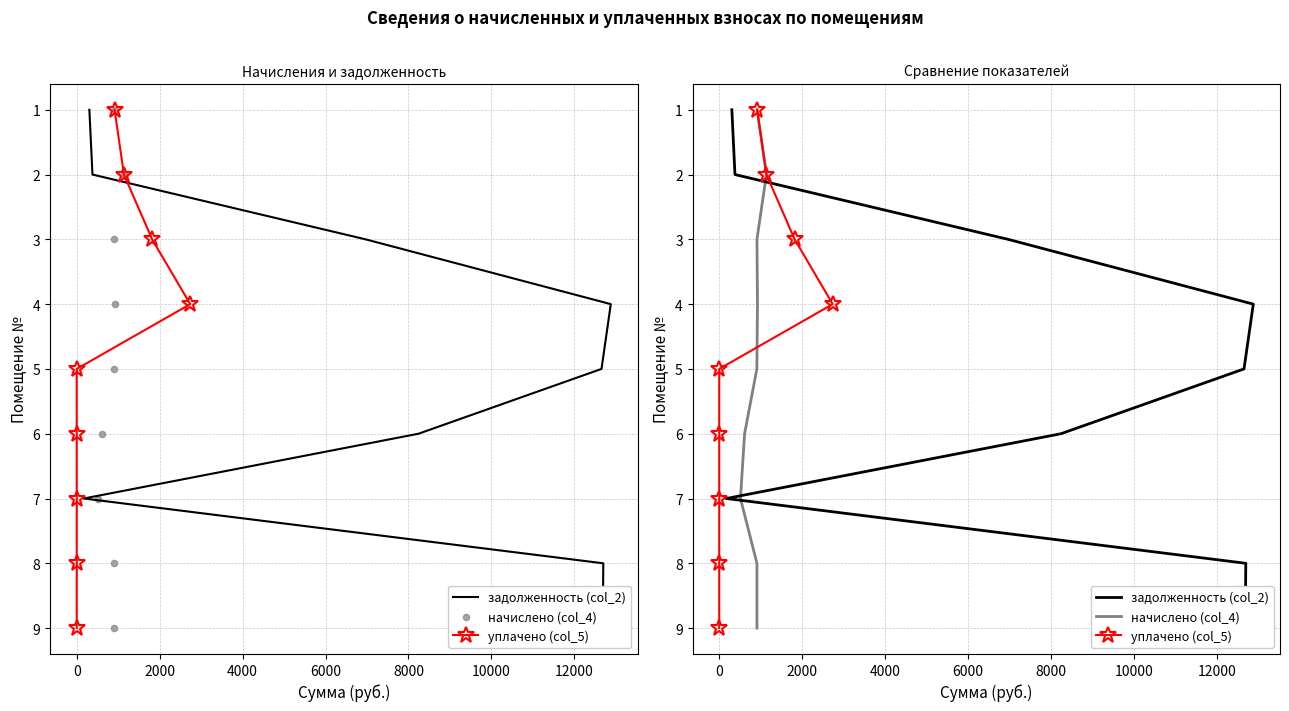

Which series contains the highest Y value?

задолженность (col_2)